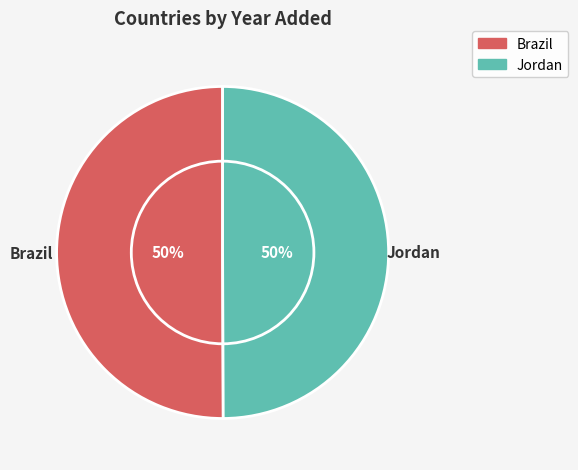

Count the number of slices in the pie.

2